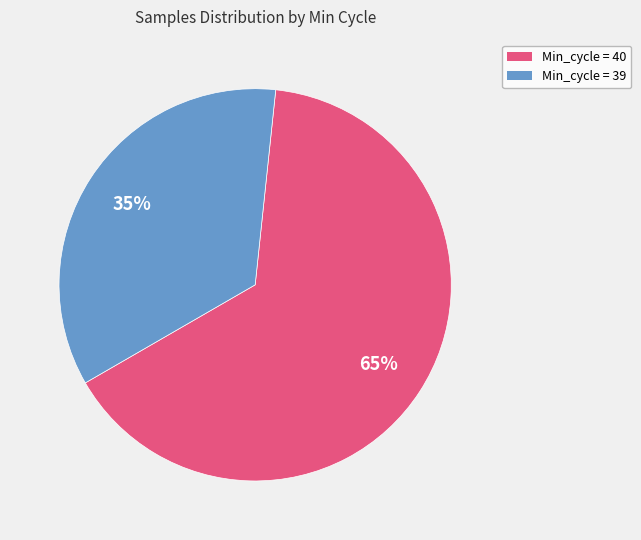

Rank the categories by value from highest to lowest.

Min_cycle = 40, Min_cycle = 39